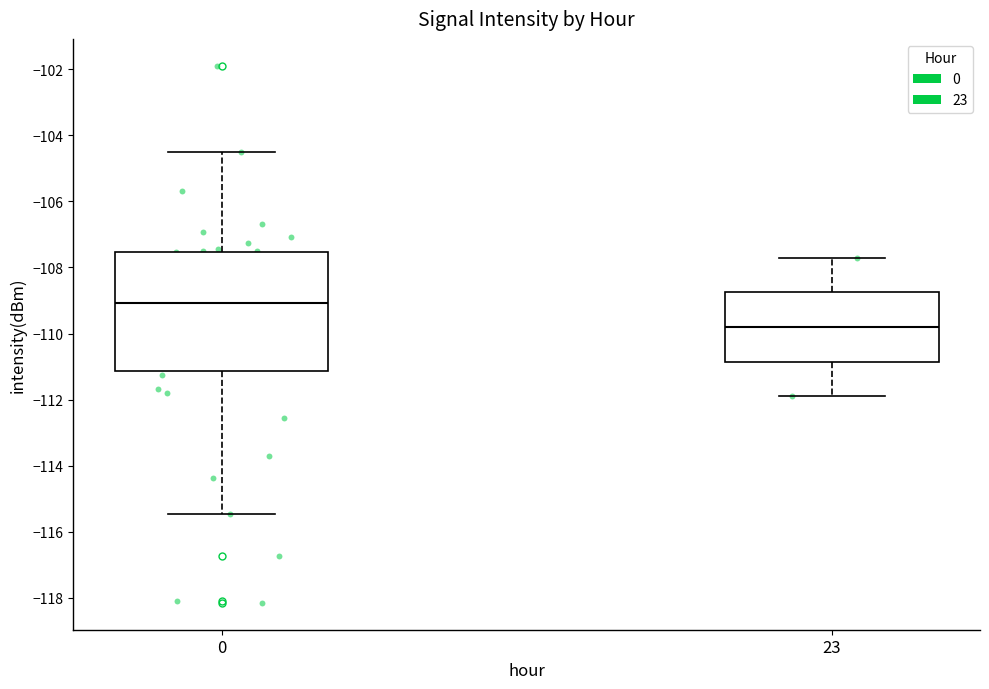

Comparing the boxes themselves (not the whiskers), which one is the tallest?

0